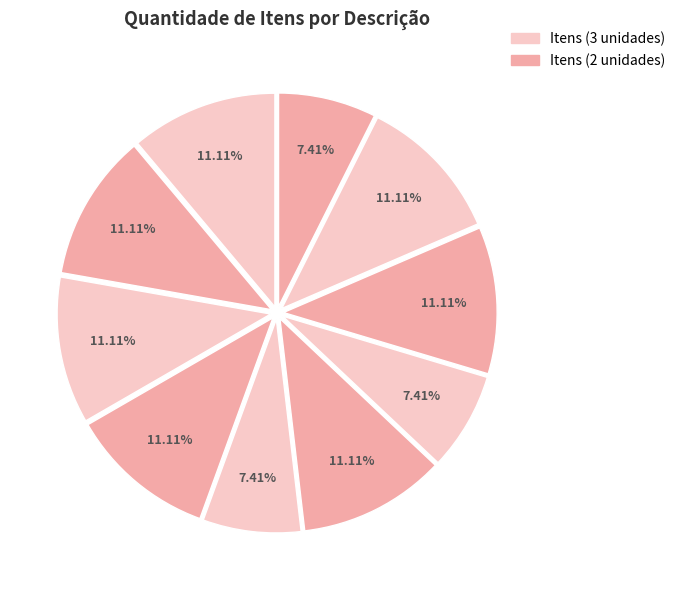

How many segments does this pie chart have?

10